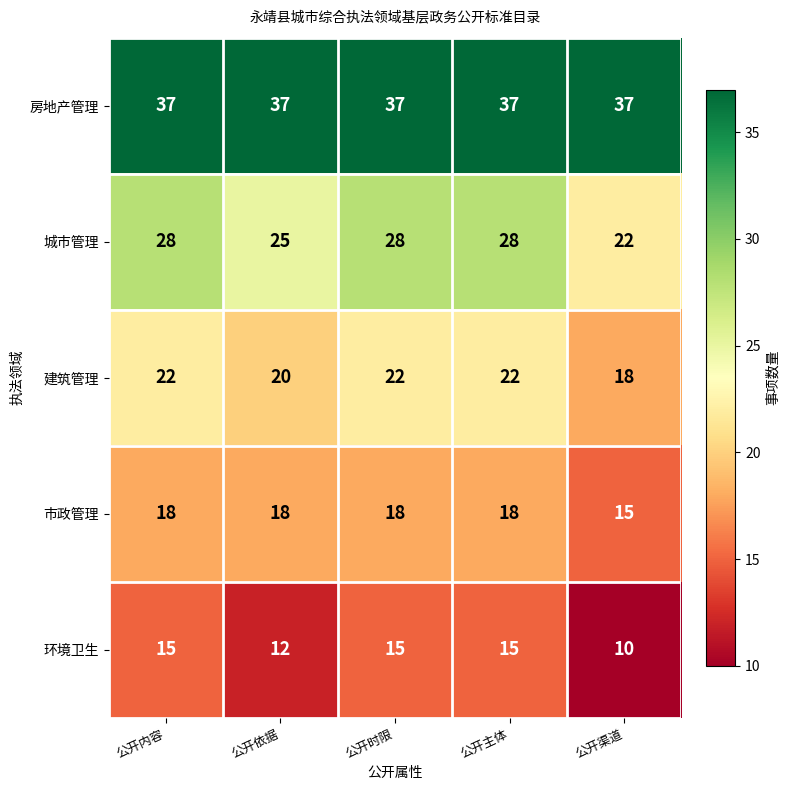

What is the sum of the 房地产管理 values at 公开时限 and 公开渠道?

74